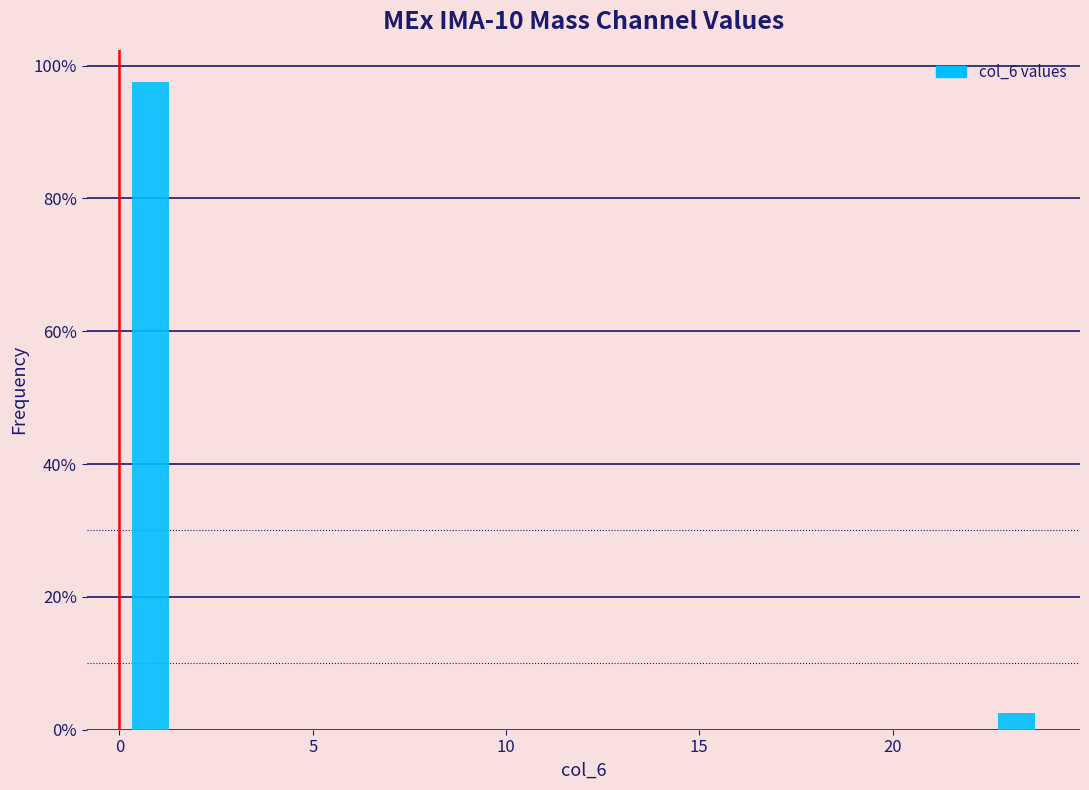

Around what value on the x-axis is the tallest bar? Give the approximate position of its centre, as read against the axis.

1.0